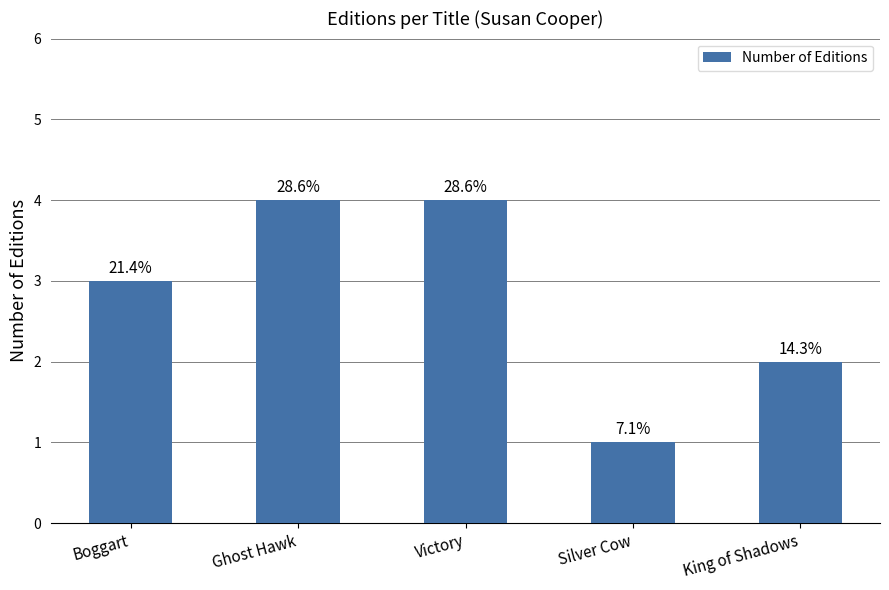

What is the label of the 5th bar from the right?

Boggart